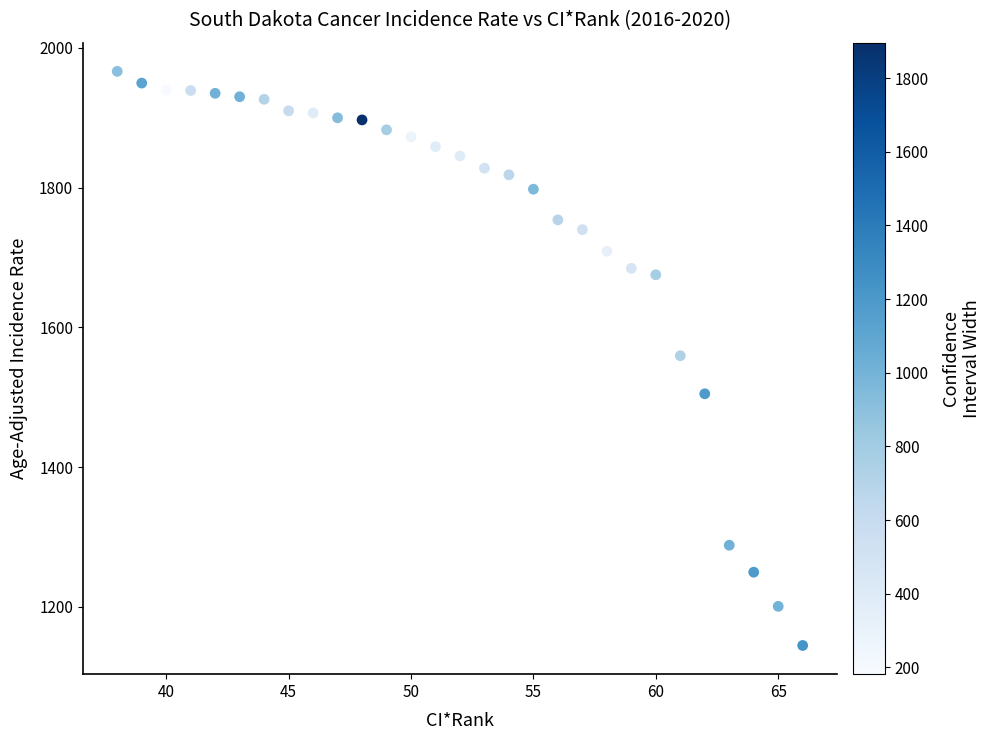

What is the range of Y values (max minus min)?

821.9